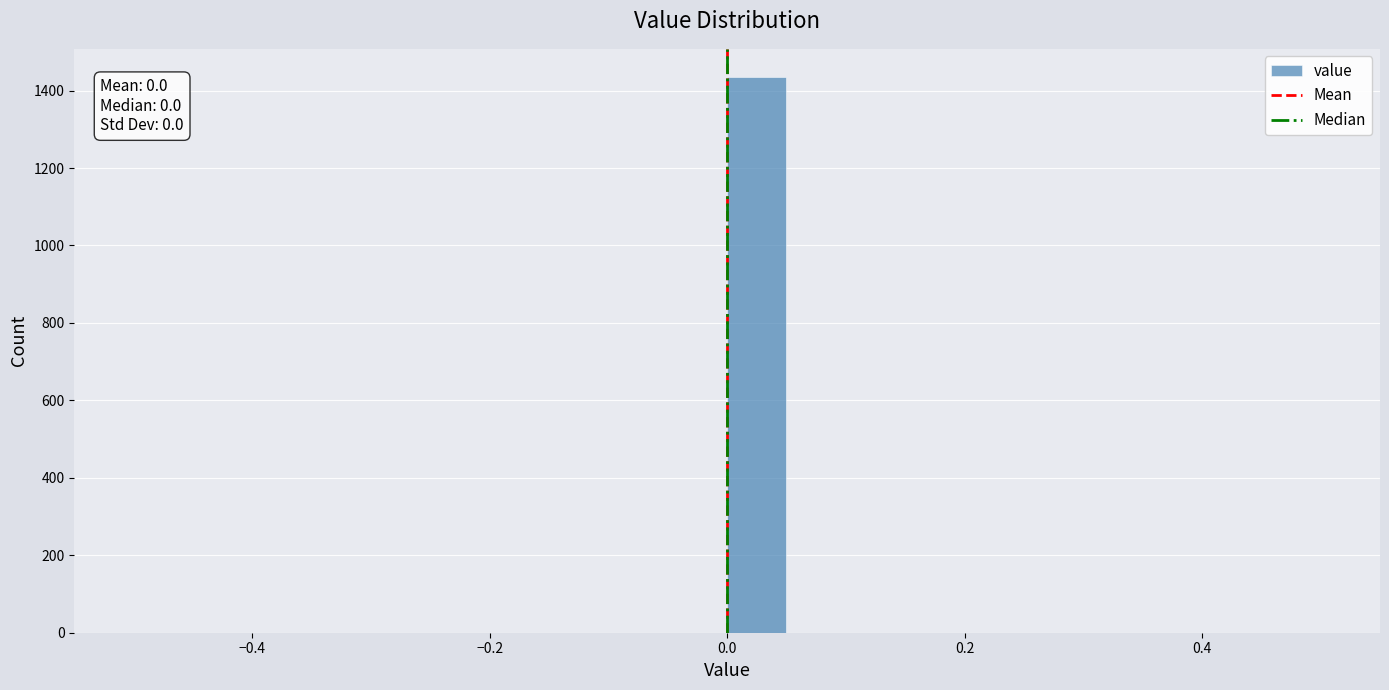

Read against the x-axis, roughly where is the centre of the tallest bar?

0.02